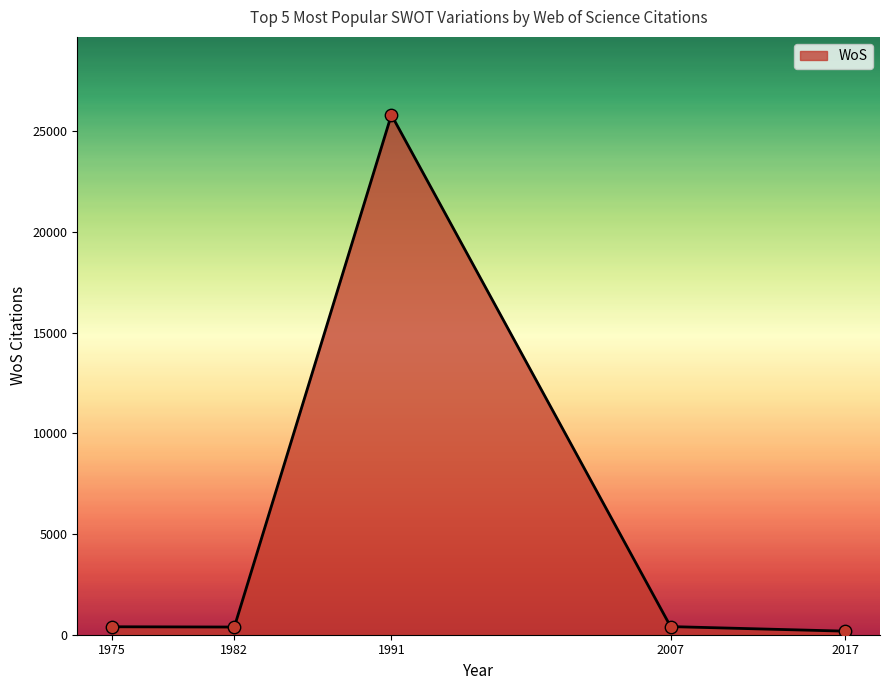

Approximately how many times larger is the value at 1975 compared to 2017?

2.2